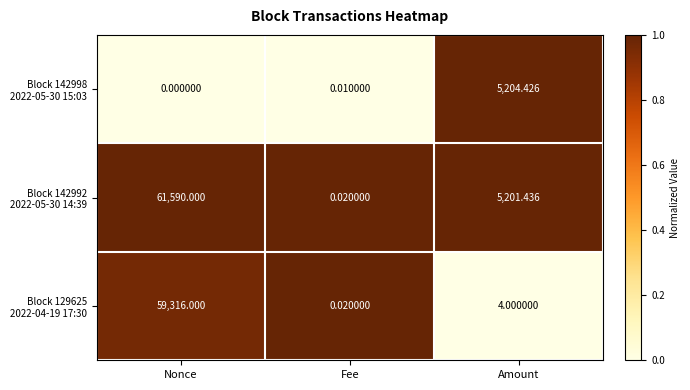

At which category does the chart reach its peak across all series?

Nonce